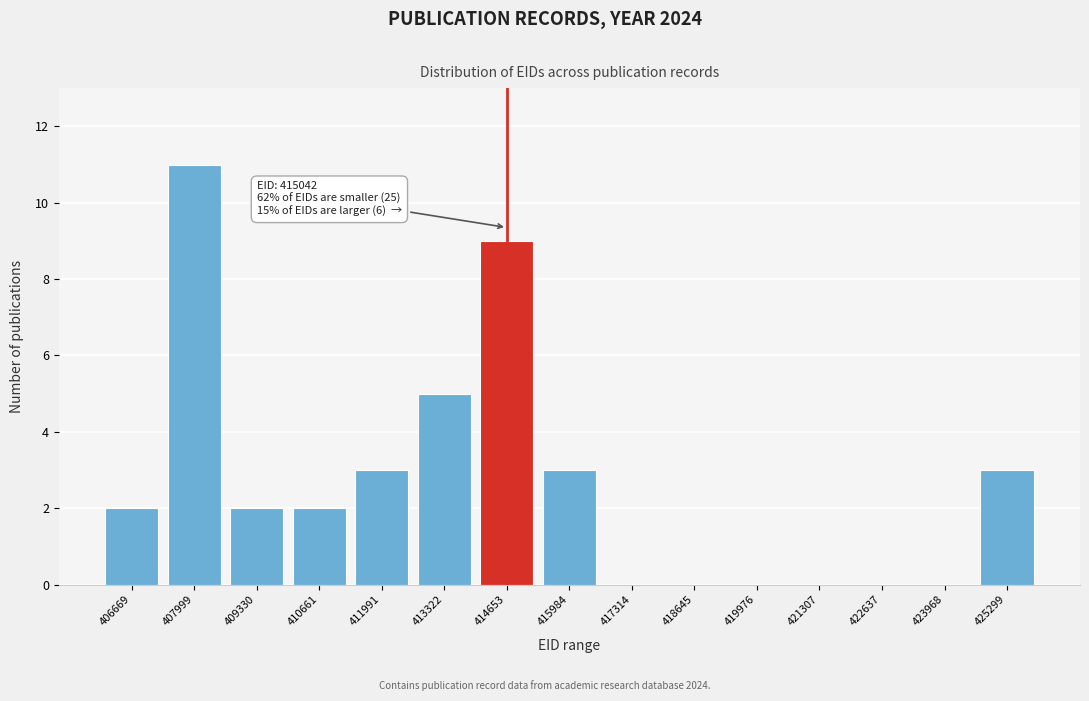

Reading right to left, what are all the values shown in this chart?

425299=3	423968=0	422637=0	421307=0	419976=0	418645=0	417314=0	415984=3	414653=9	413322=5	411991=3	410661=2	409330=2	407999=11	406669=2